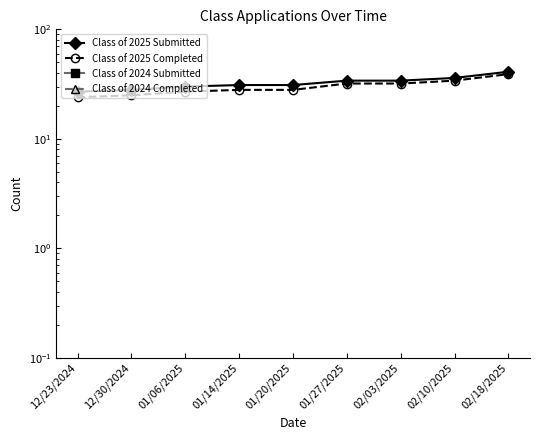

What is the label of the 5th point from the right?

01/20/2025